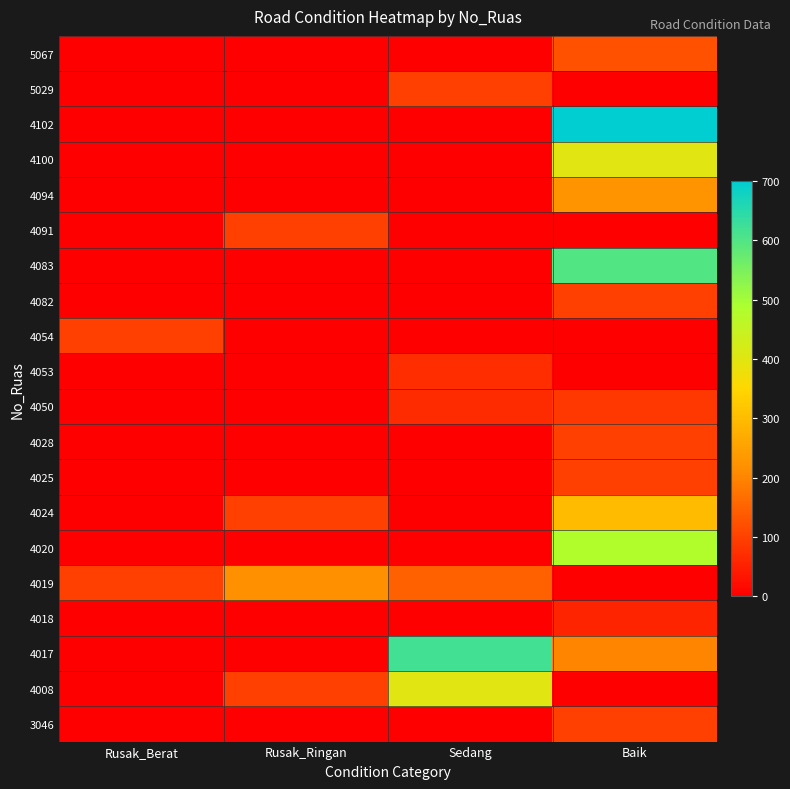

Reading left to right, transcribe all the data shown in this chart.

5067: Rusak_Berat=0	Rusak_Ringan=0	Sedang=0	Baik=124
5029: Rusak_Berat=0	Rusak_Ringan=0	Sedang=100	Baik=0
4102: Rusak_Berat=0	Rusak_Ringan=0	Sedang=0	Baik=700
4100: Rusak_Berat=0	Rusak_Ringan=0	Sedang=0	Baik=400
4094: Rusak_Berat=0	Rusak_Ringan=0	Sedang=0	Baik=225
4091: Rusak_Berat=0	Rusak_Ringan=100	Sedang=0	Baik=0
4083: Rusak_Berat=0	Rusak_Ringan=0	Sedang=0	Baik=600
4082: Rusak_Berat=0	Rusak_Ringan=0	Sedang=0	Baik=100
4054: Rusak_Berat=100	Rusak_Ringan=0	Sedang=0	Baik=0
4053: Rusak_Berat=0	Rusak_Ringan=0	Sedang=71	Baik=0
4050: Rusak_Berat=0	Rusak_Ringan=0	Sedang=68	Baik=85
4028: Rusak_Berat=0	Rusak_Ringan=0	Sedang=0	Baik=100
4025: Rusak_Berat=0	Rusak_Ringan=0	Sedang=0	Baik=100
4024: Rusak_Berat=0	Rusak_Ringan=100	Sedang=0	Baik=300
4020: Rusak_Berat=0	Rusak_Ringan=0	Sedang=0	Baik=482
4019: Rusak_Berat=100	Rusak_Ringan=220	Sedang=145	Baik=0
4018: Rusak_Berat=0	Rusak_Ringan=0	Sedang=0	Baik=55
4017: Rusak_Berat=0	Rusak_Ringan=0	Sedang=620	Baik=200
4008: Rusak_Berat=0	Rusak_Ringan=100	Sedang=400	Baik=0
3046: Rusak_Berat=0	Rusak_Ringan=0	Sedang=0	Baik=100